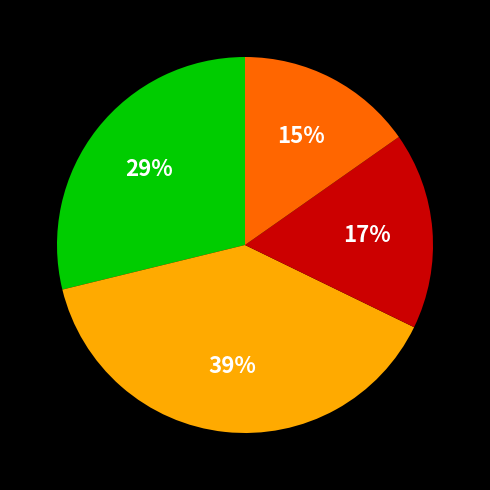

To the nearest percent, what is the difference between the largest and smallest slice percentages?

24%